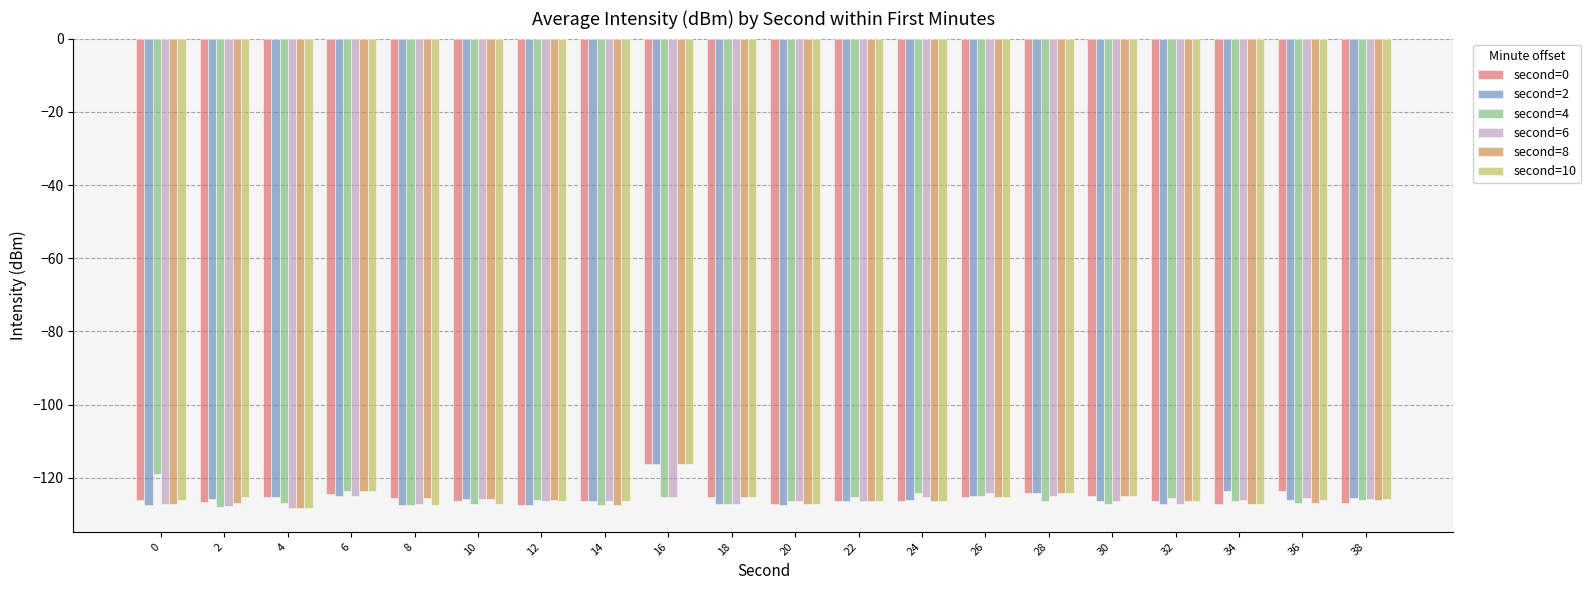

What is the total value across all series at 20?

-761.3